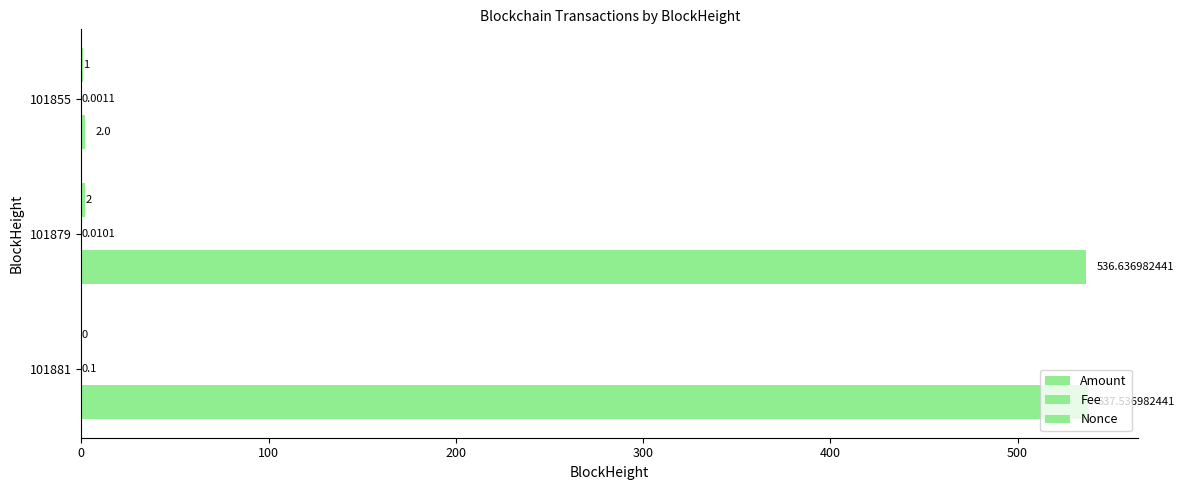

How many series are shown in this chart?

3